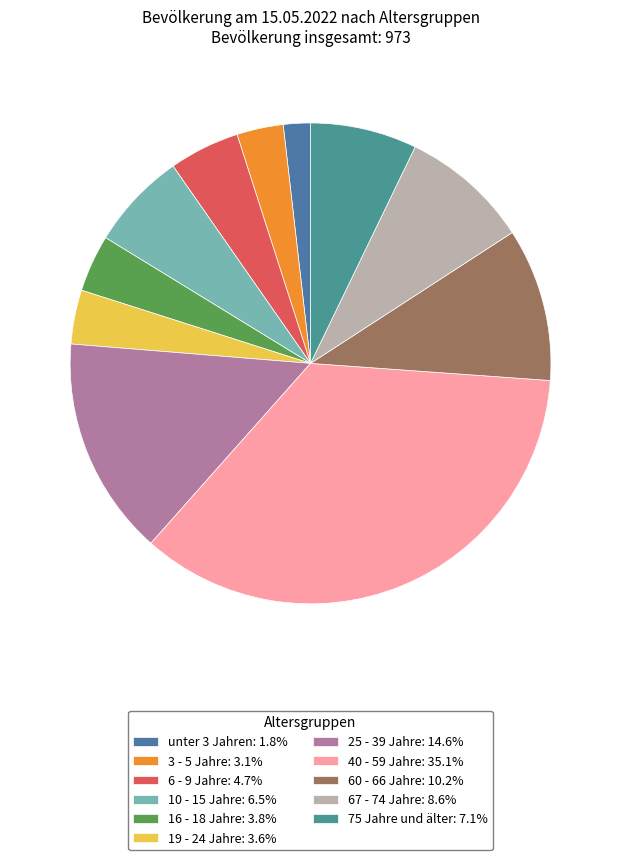

How many slices are in this pie chart?

11